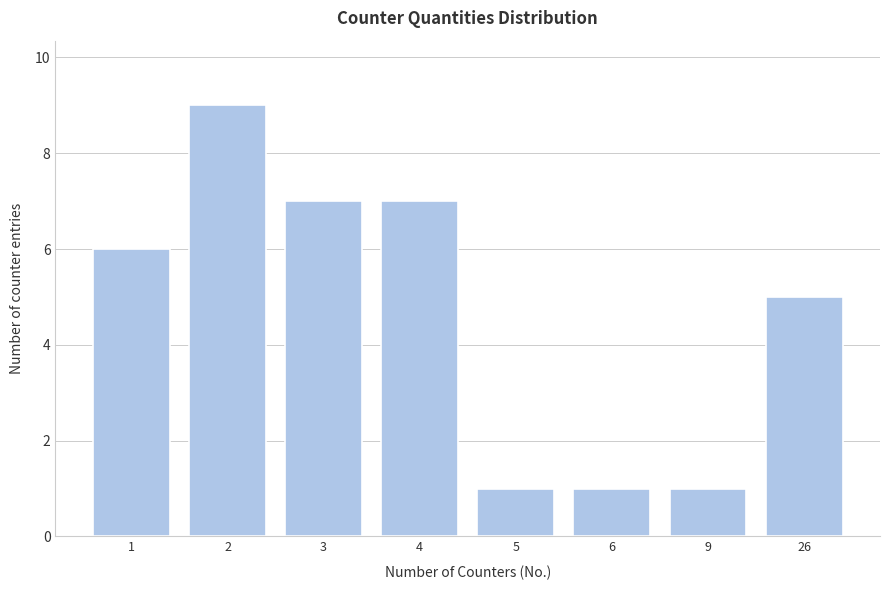

Reading left to right, extract all data points from this chart.

1=6	2=9	3=7	4=7	5=1	6=1	9=1	26=5